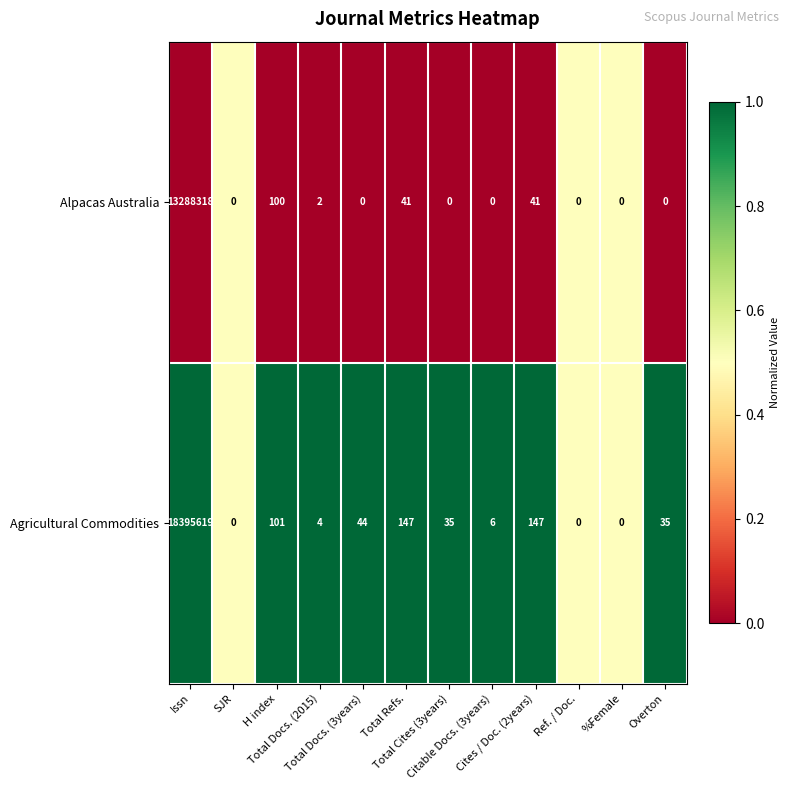

At which category is the sum across all series the highest?

Issn